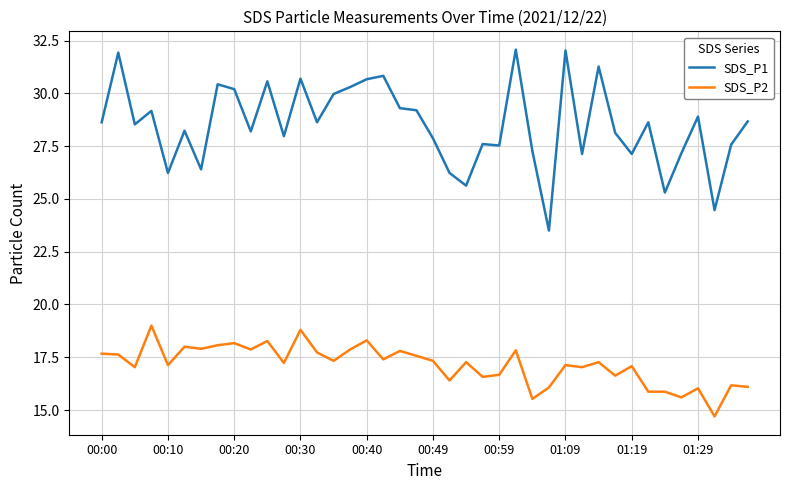

True or false: SDS_P2 and SDS_P1 intersect in this chart.

False